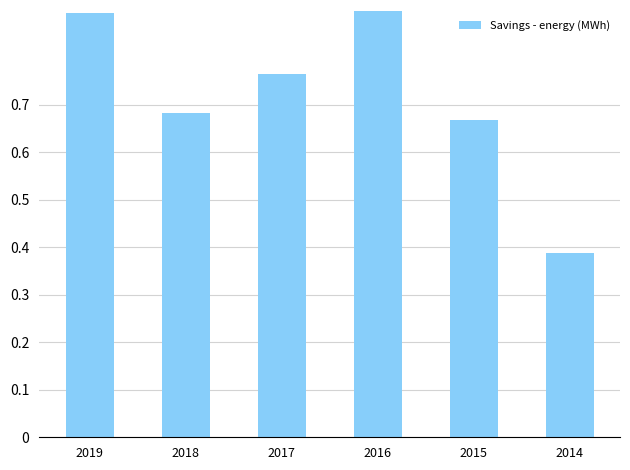

At which label is the value closest to 0?

2014